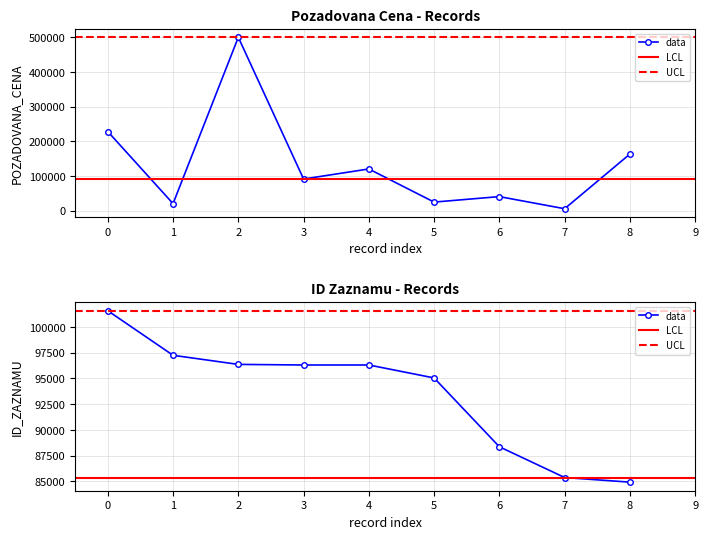

How many series are shown in this chart?

2